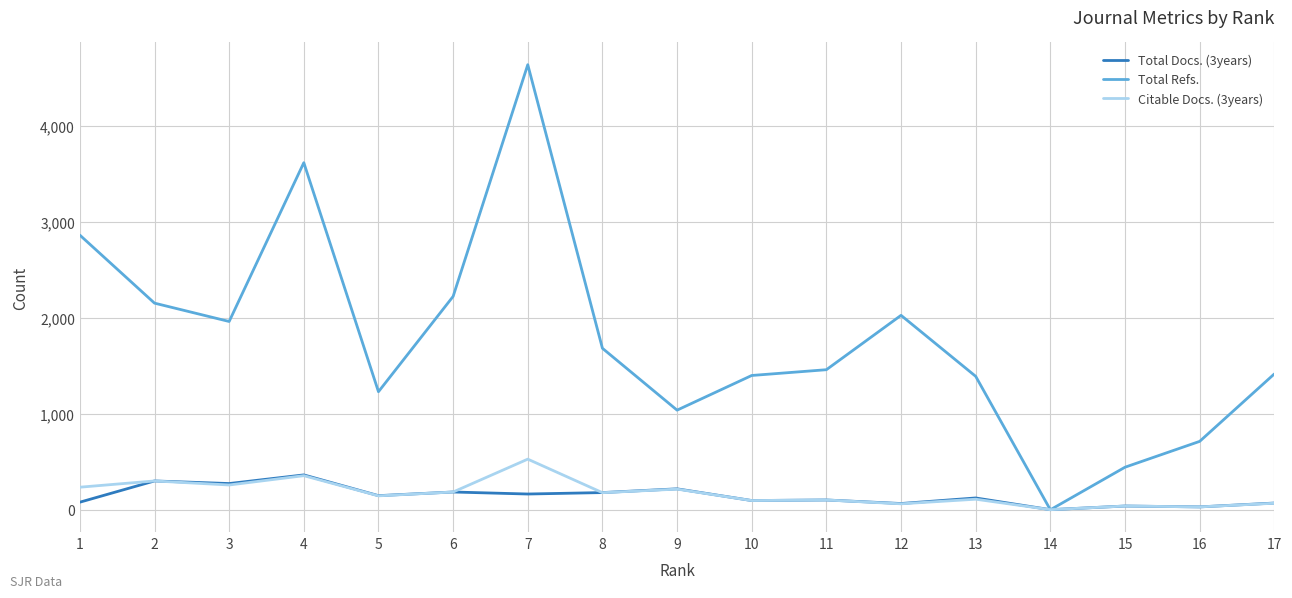

Which series has the largest total across all categories?

Total Refs.